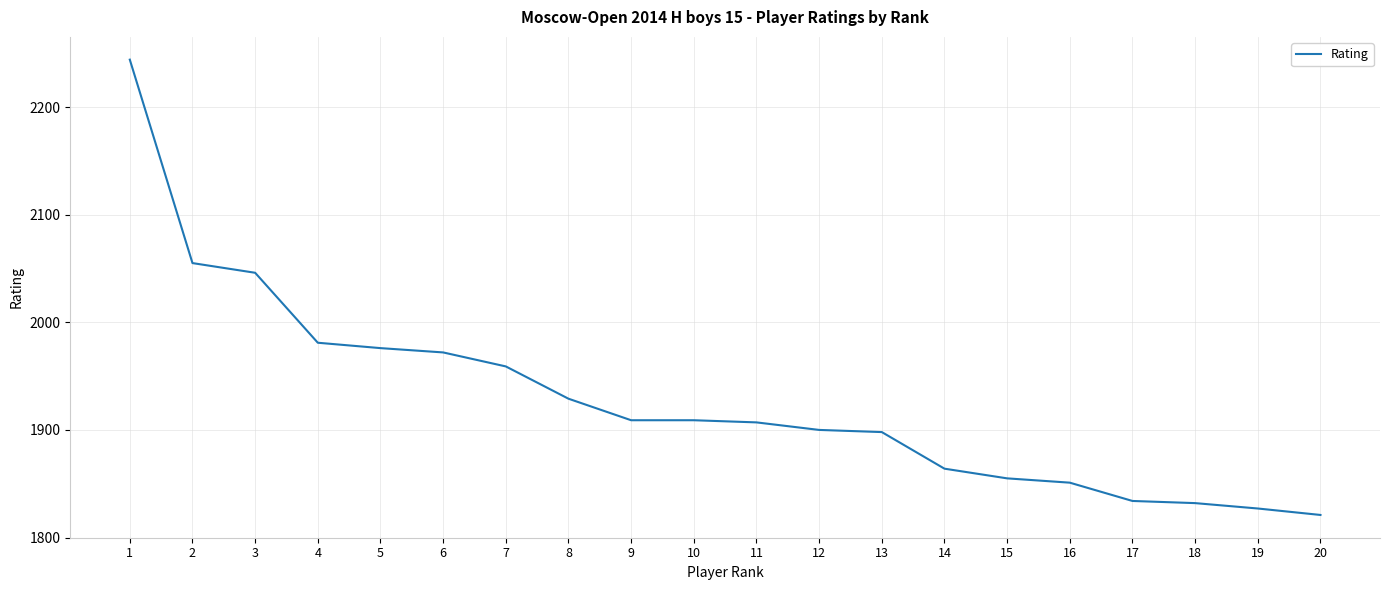

The value at 15 is 1855. True or false?

True